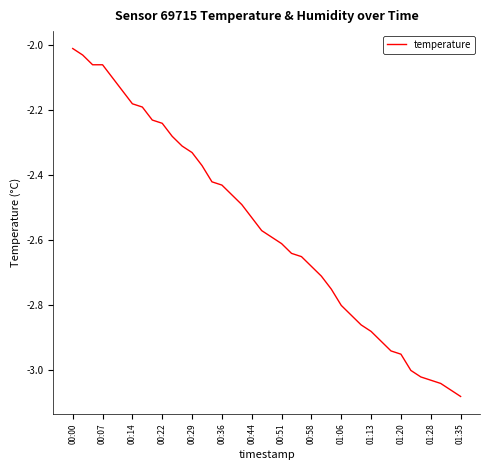

Count the number of categories in the chart.

40